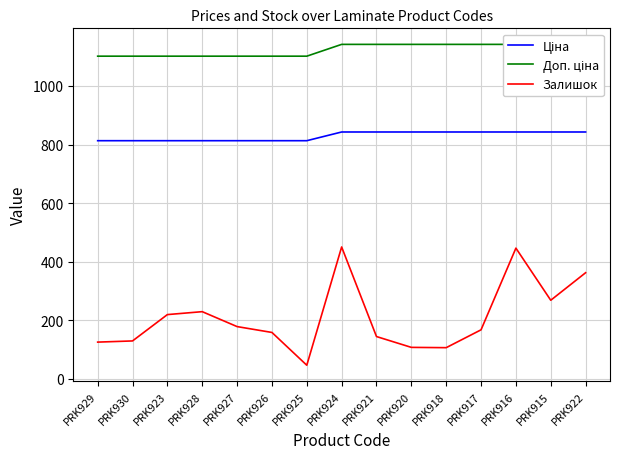

Where does the Залишок series first go above 167?

PRK923